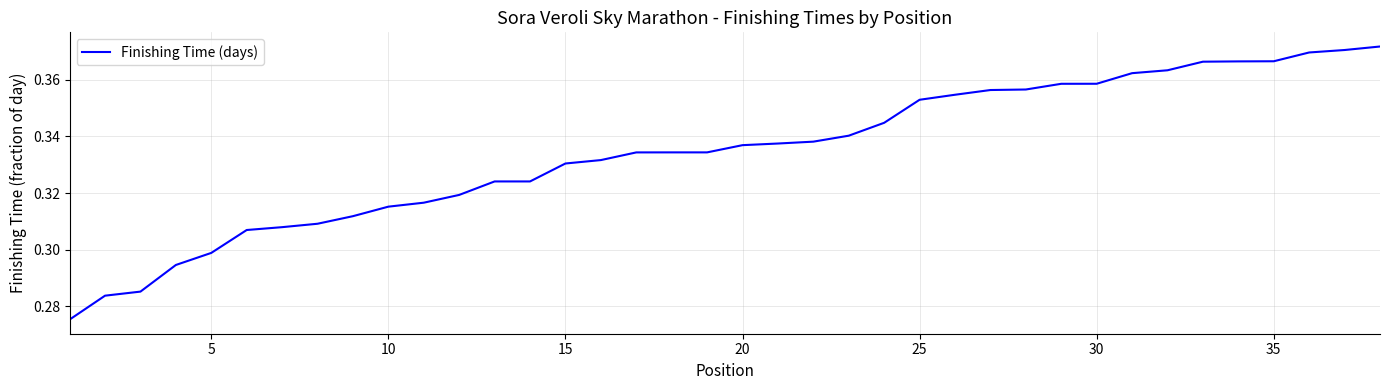

Does the chart display data point markers on the line(s)?

No